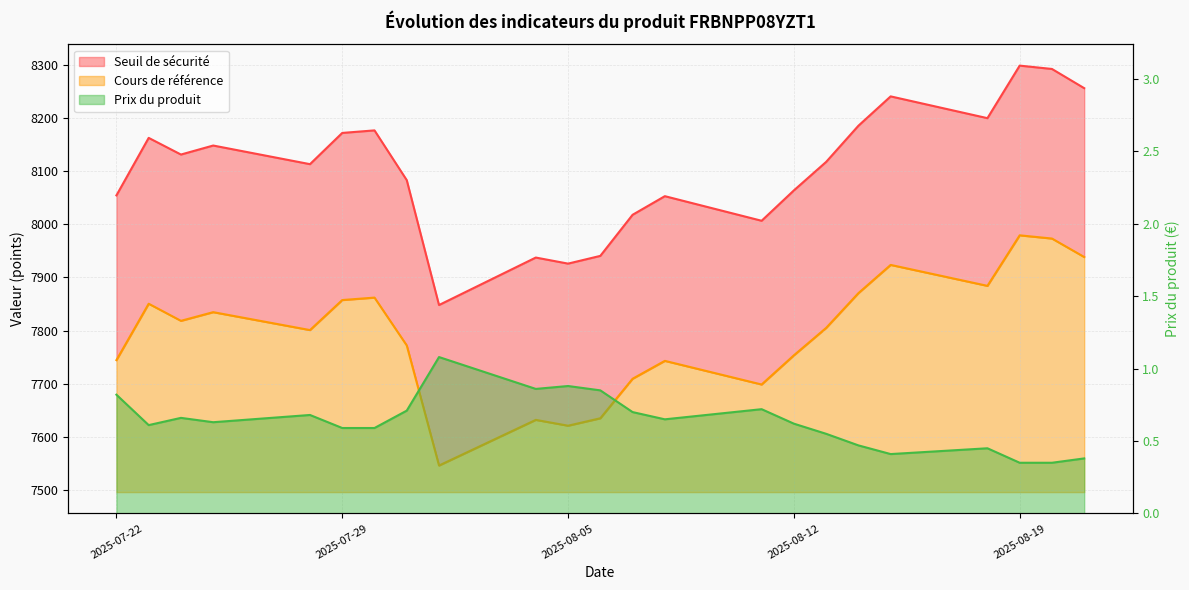

Which series has the widest spread of values?

Seuil de sécurité